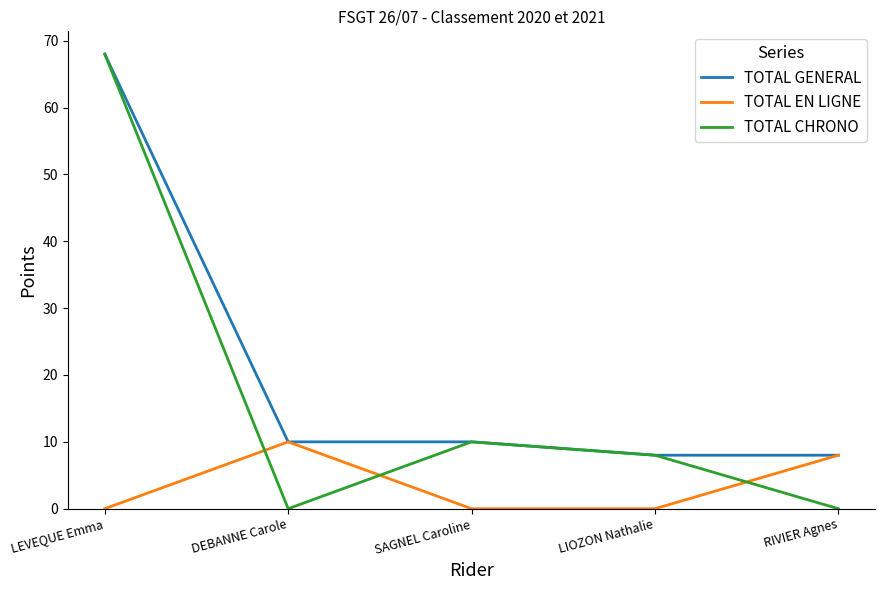

What is the spread (max minus min) of values at LIOZON Nathalie?

8